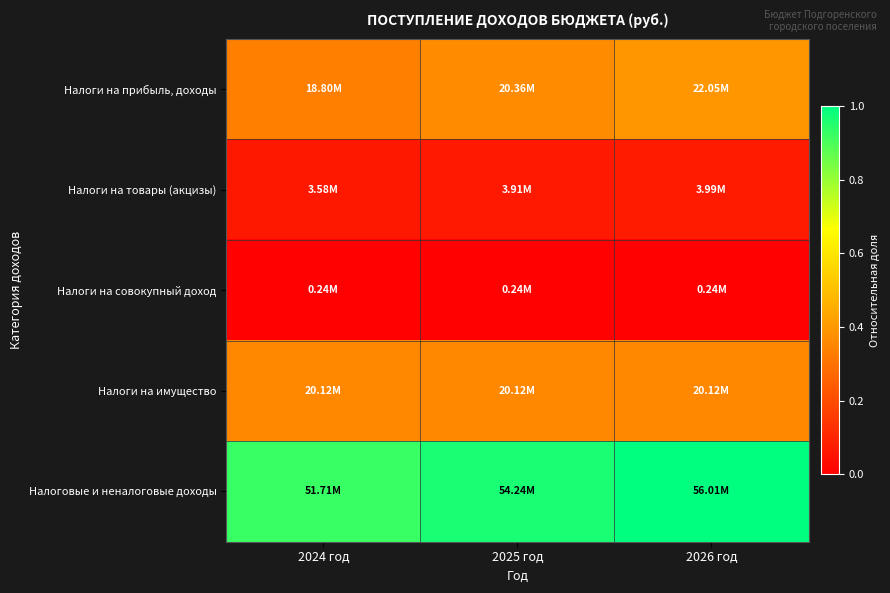

Reading left to right, list all the values displayed in this chart.

Налоги на прибыль, доходы: 2024 год=0.3	2025 год=0.4	2026 год=0.4
Налоги на товары (акцизы): 2024 год=0.1	2025 год=0.1	2026 год=0.1
Налоги на совокупный доход: 2024 год=0.0	2025 год=0.0	2026 год=0.0
Налоги на имущество: 2024 год=0.4	2025 год=0.4	2026 год=0.4
Налоговые и неналоговые доходы: 2024 год=0.9	2025 год=1.0	2026 год=1.0